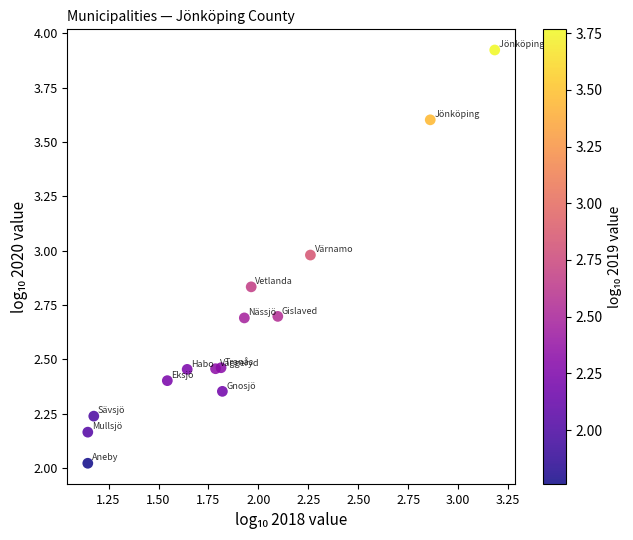

What is the range of Y values (max minus min)?

1.9